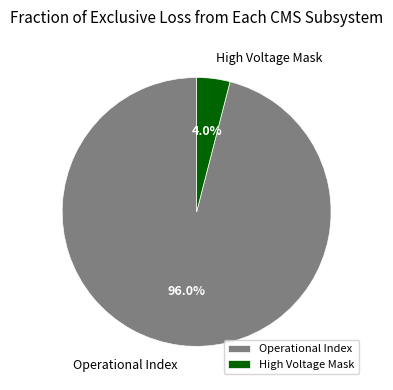

How many slices are in this pie chart?

2